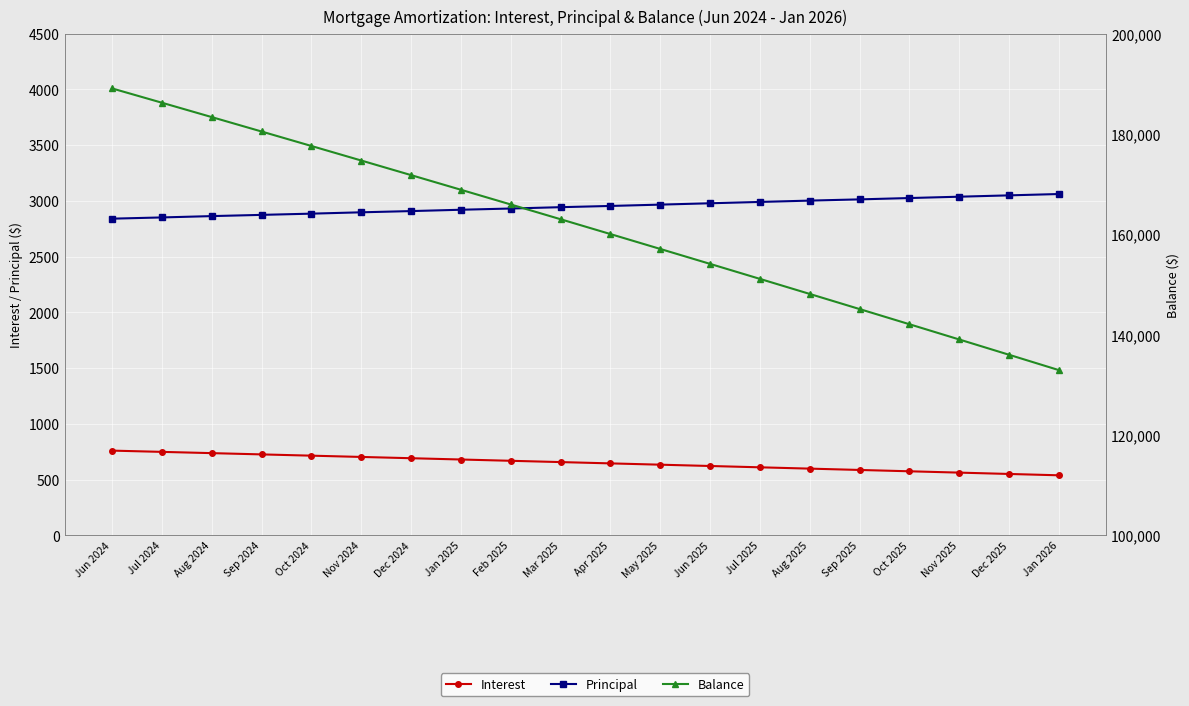

What is the sum of the Interest values at Oct 2025 and Jan 2025?

1254.4